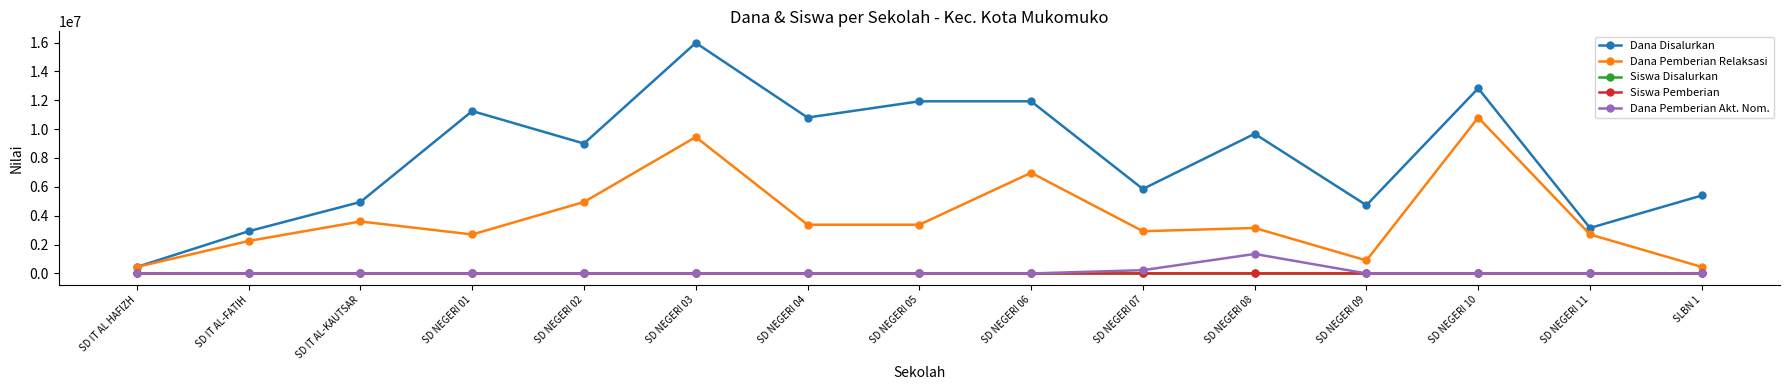

At which category is the sum across all series the highest?

SD NEGERI 03